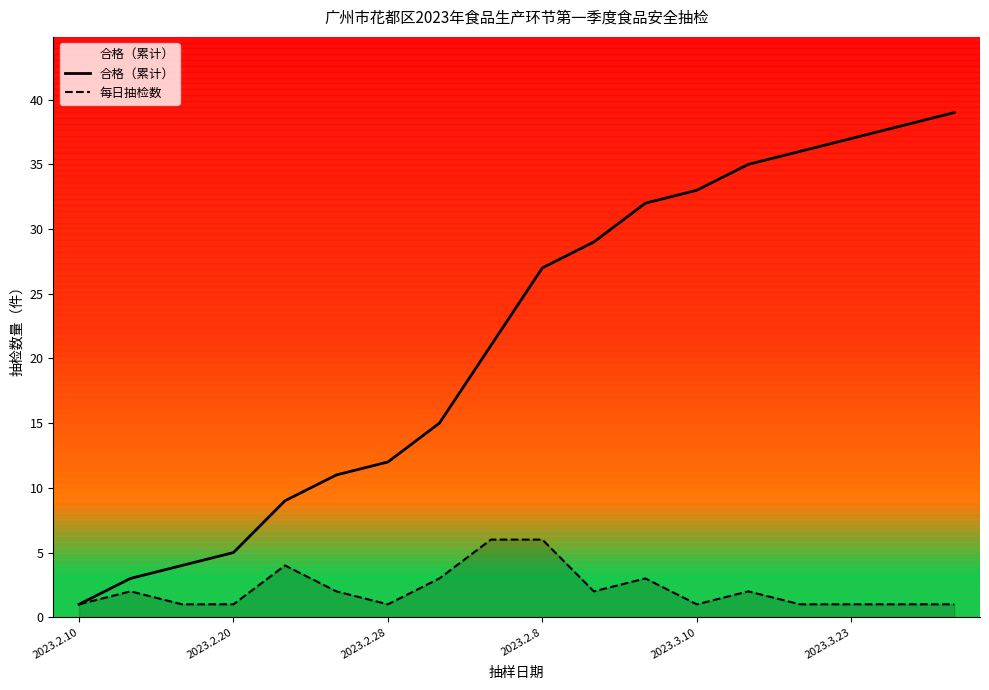

Where is 合格（累计） nearest to the value 20?

8